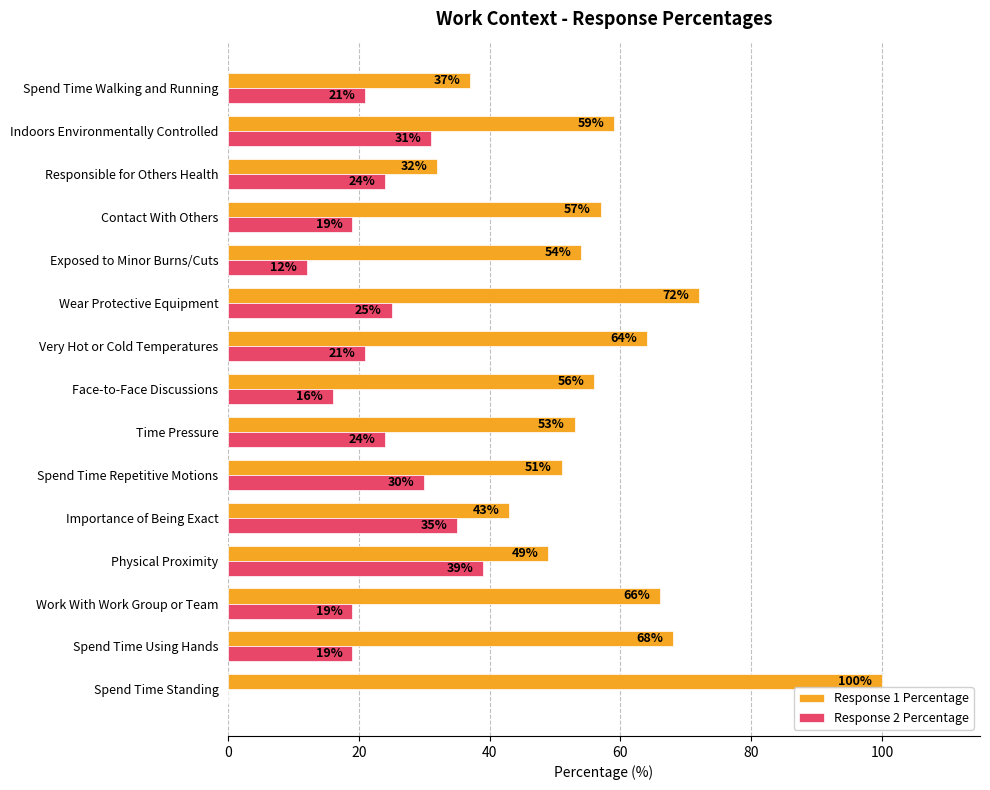

What is the sum of the Response 1 Percentage values at Responsible for Others Health and Spend Time Using Hands?

100